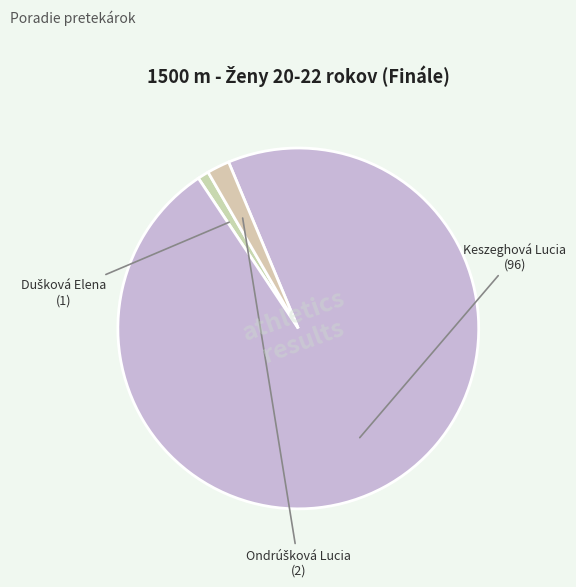

Which category has the smallest portion of the pie?

Dušková Elena